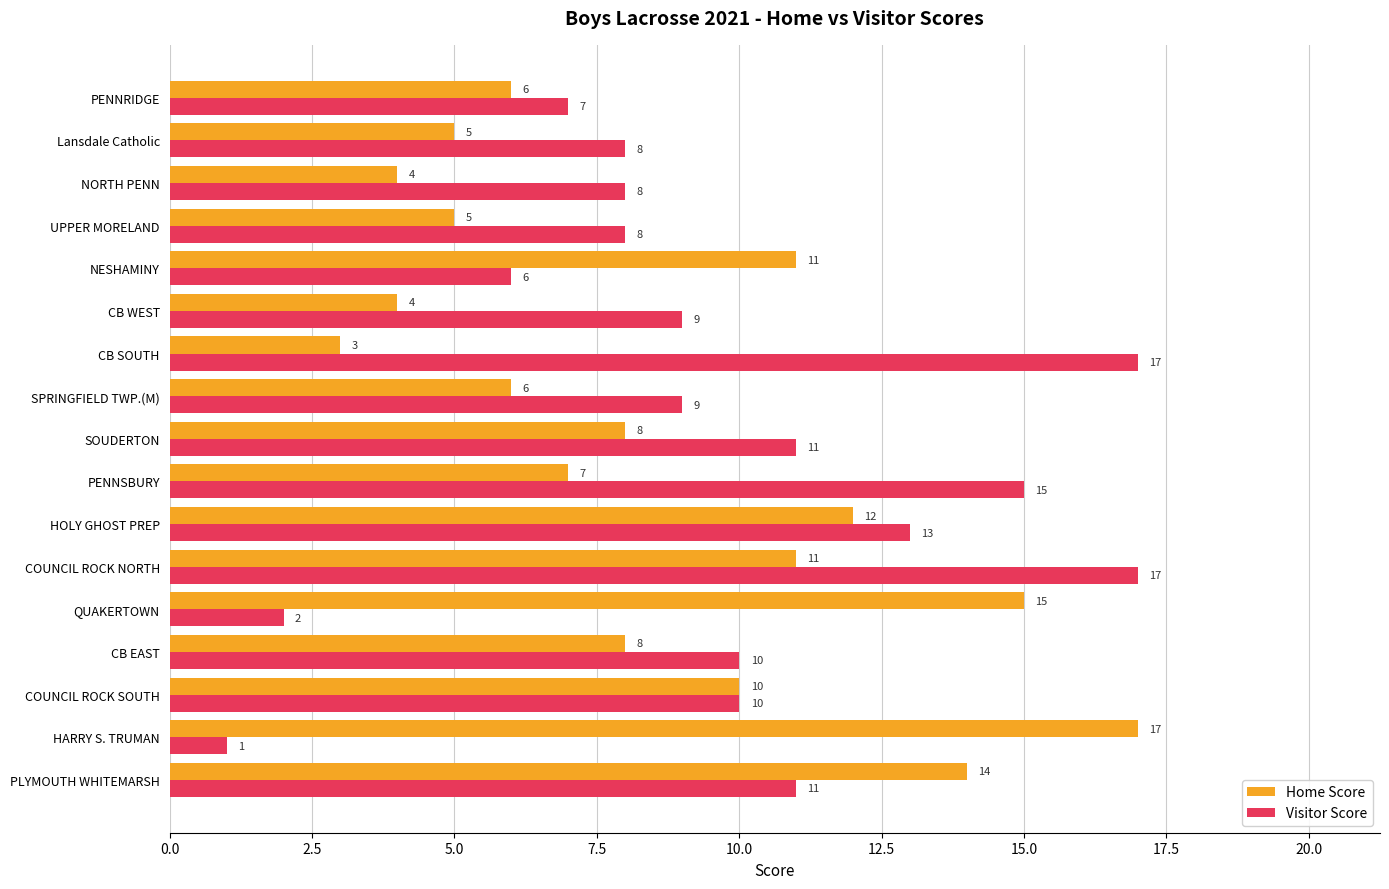

What is the average value of the Home Score series?

9